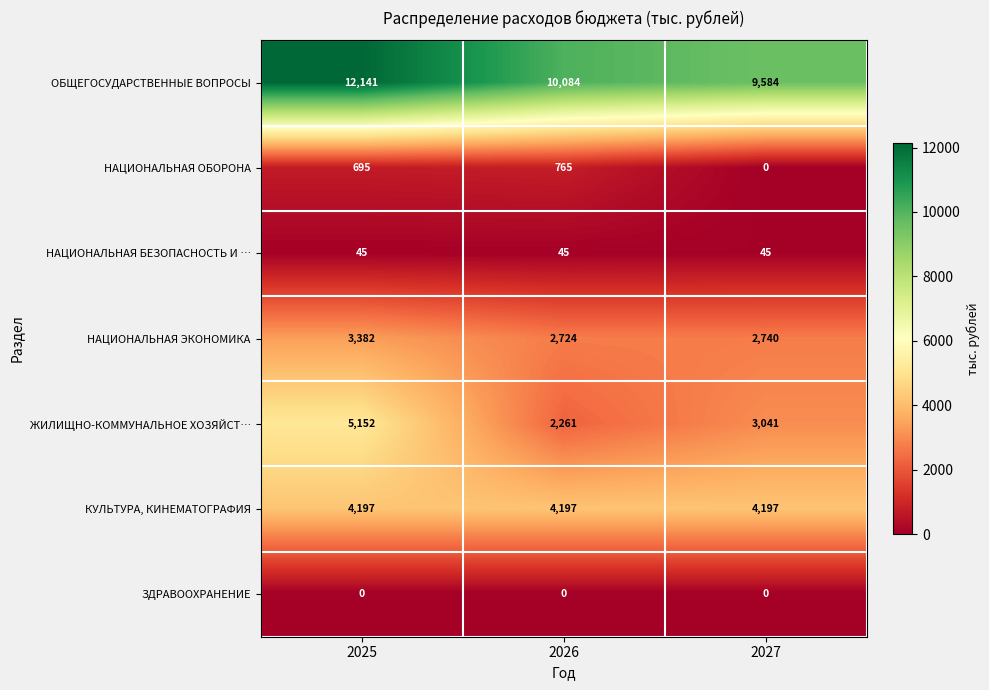

Reading left to right, list all the values displayed in this chart.

ОБЩЕГОСУДАРСТВЕННЫЕ ВОПРОСЫ: 12141	10084	9584
НАЦИОНАЛЬНАЯ ОБОРОНА: 695	765	0
НАЦИОНАЛЬНАЯ БЕЗОПАСНОСТЬ И …: 45	45	45
НАЦИОНАЛЬНАЯ ЭКОНОМИКА: 3382	2724	2740
ЖИЛИЩНО-КОММУНАЛЬНОЕ ХОЗЯЙСТ…: 5152	2261	3041
КУЛЬТУРА, КИНЕМАТОГРАФИЯ: 4197	4197	4197
ЗДРАВООХРАНЕНИЕ: 0	0	0